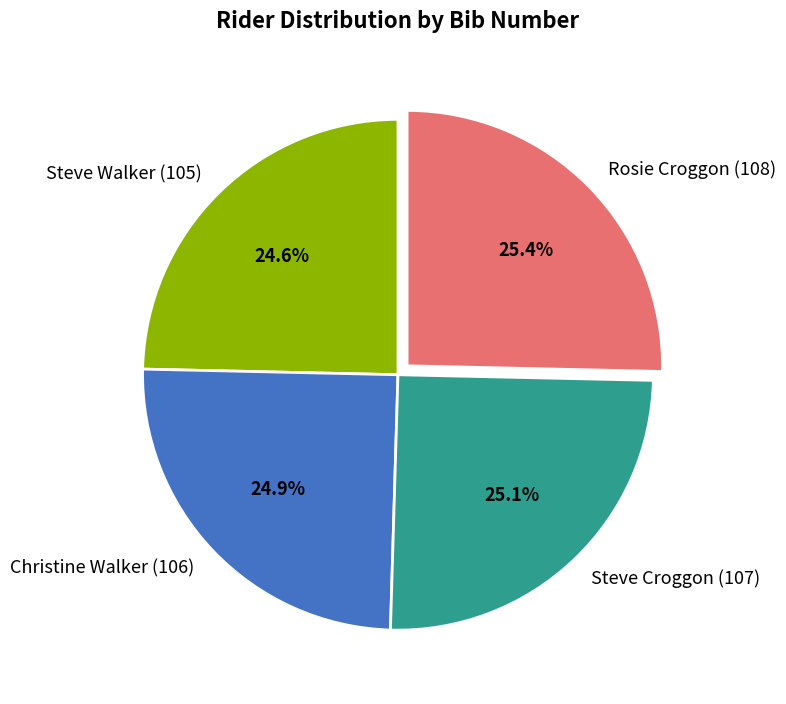

What is the ratio of the value at Christine Walker (106) to the value at Steve Croggon (107)?

1.0